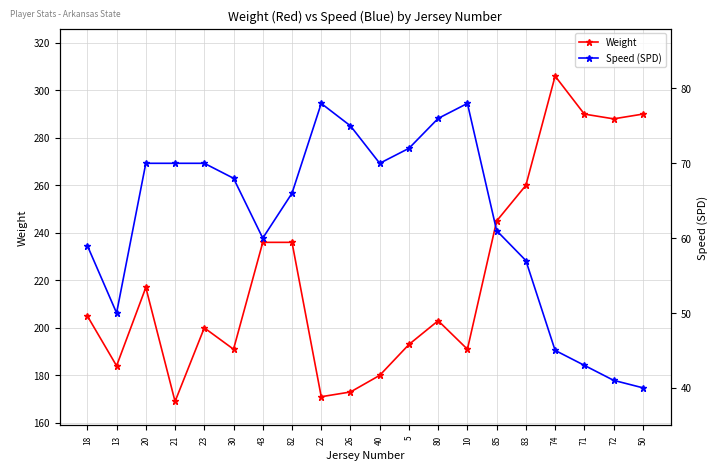

How many interior local peaks does the Weight series have?

4